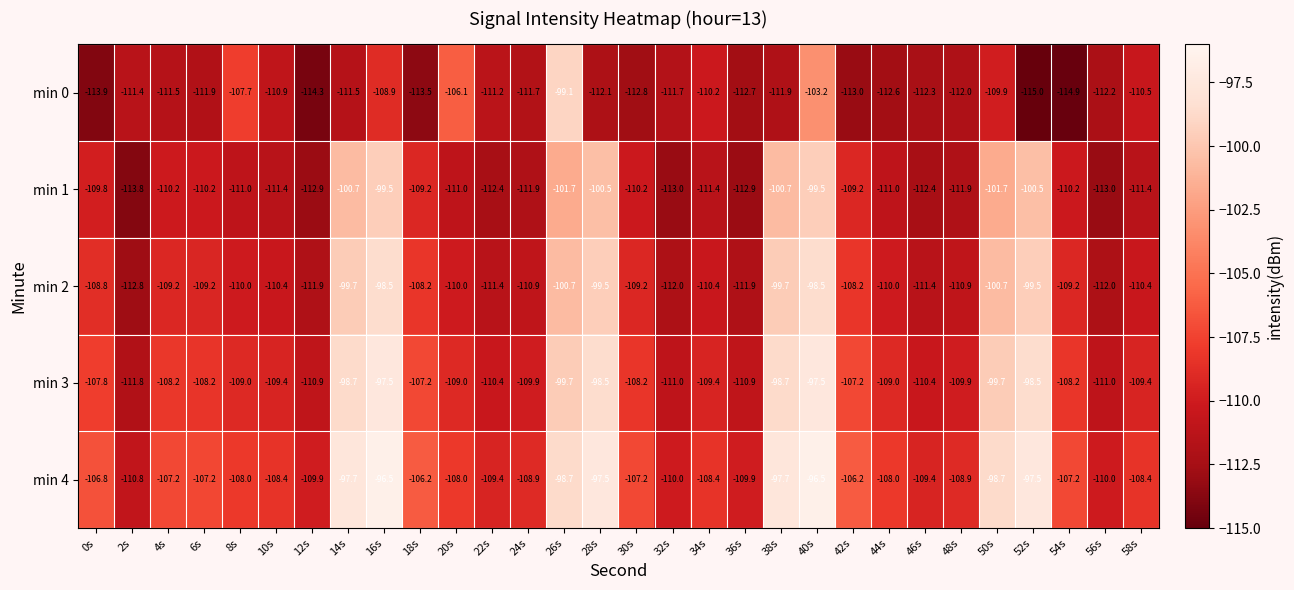

What is the difference between the min 1 values at 10s and 54s?

1.2